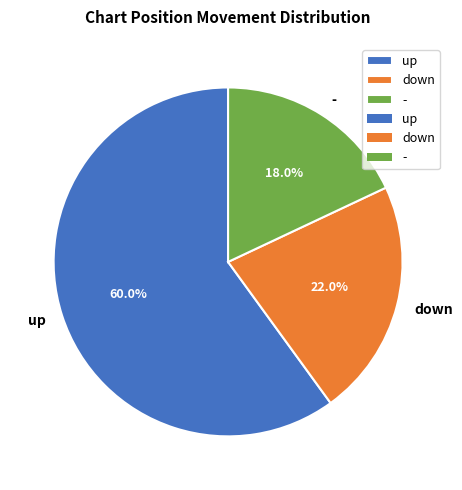

What percentage do up and down together represent?

82.0%